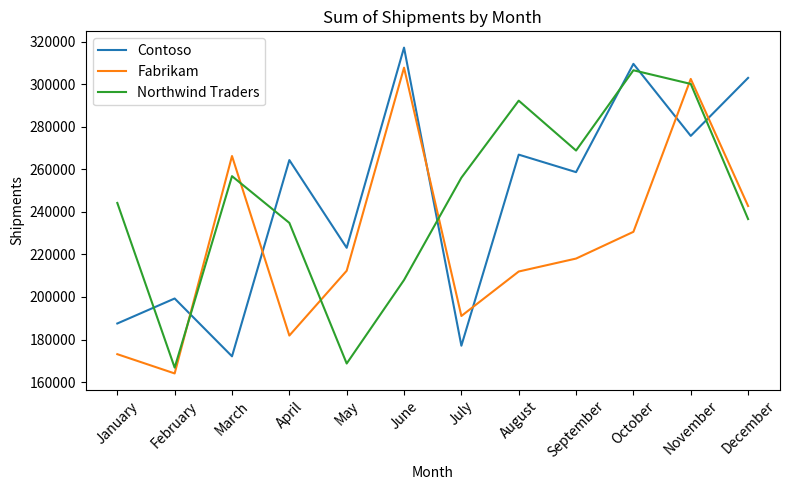

How many distinct data groups are displayed?

3